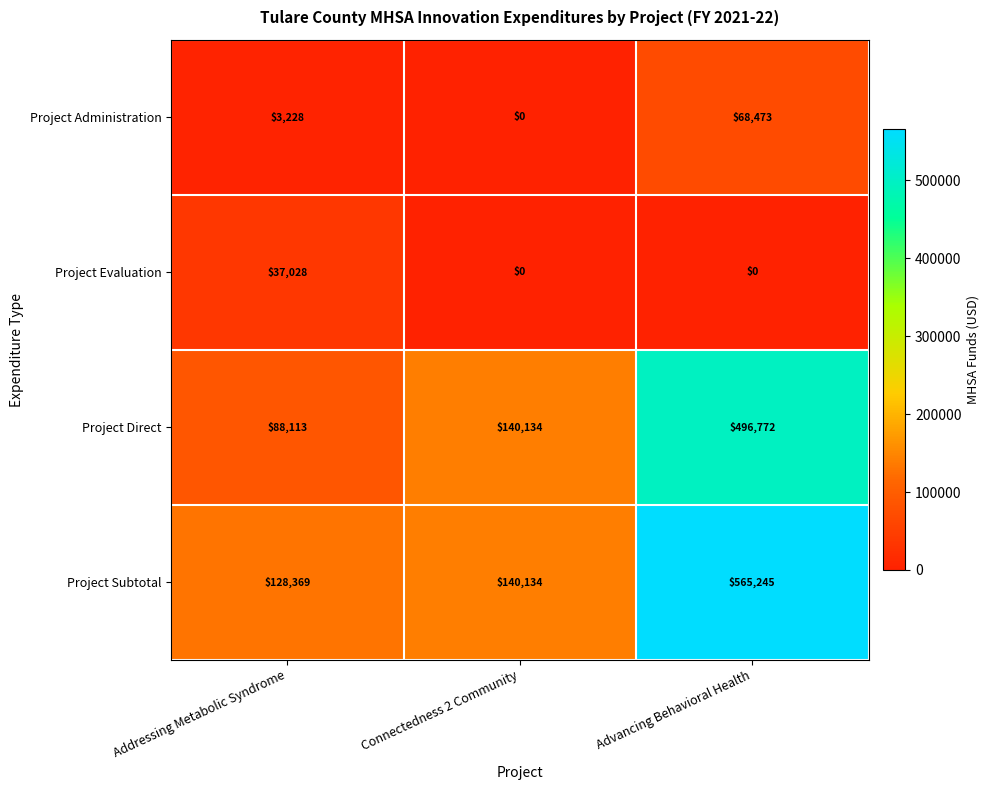

At which category does the chart reach its peak across all series?

Advancing Behavioral Health